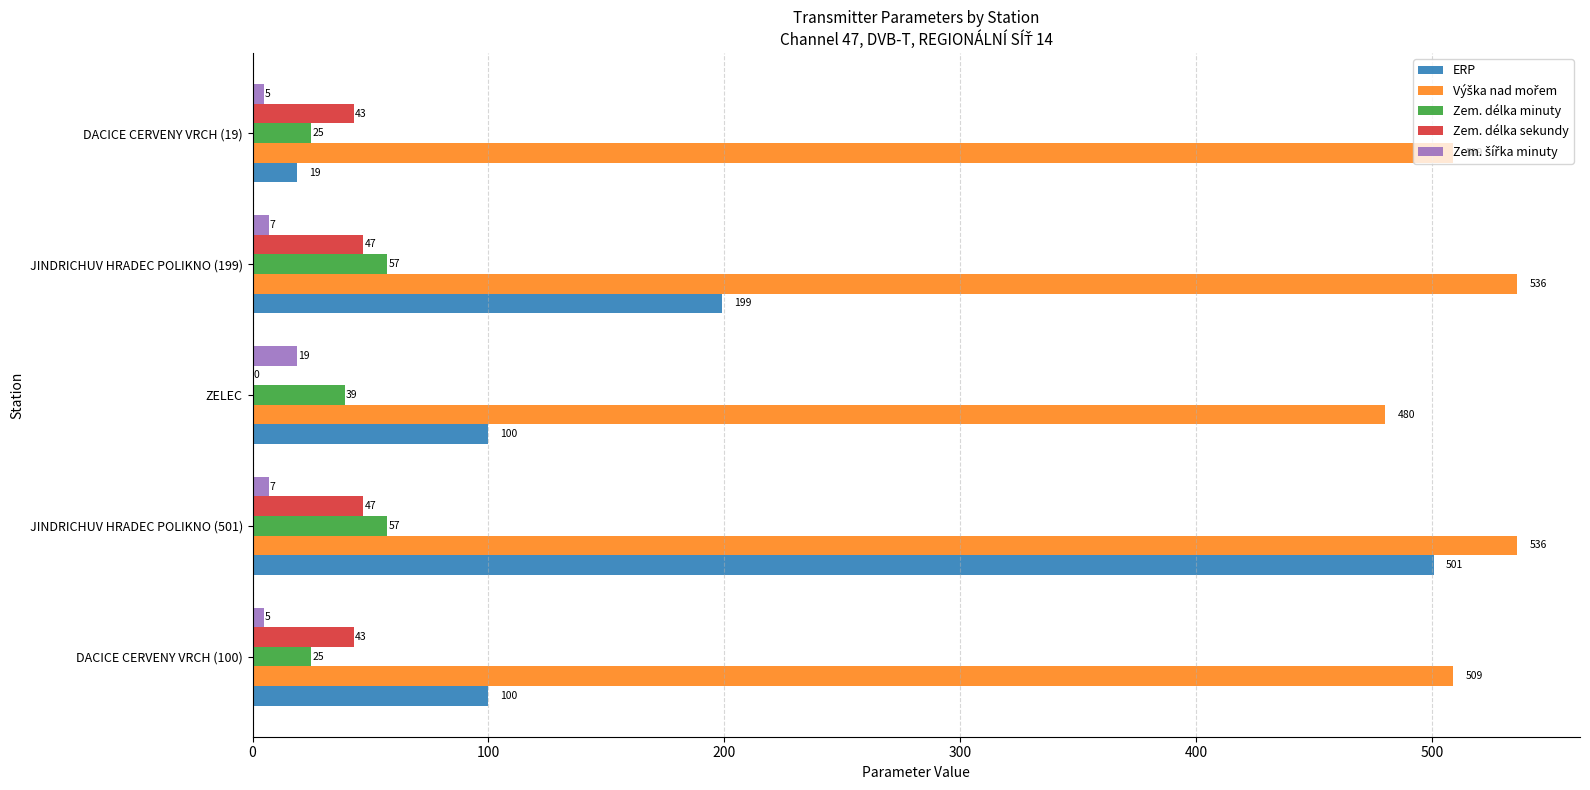

What is the highest value of the ERP series?

501